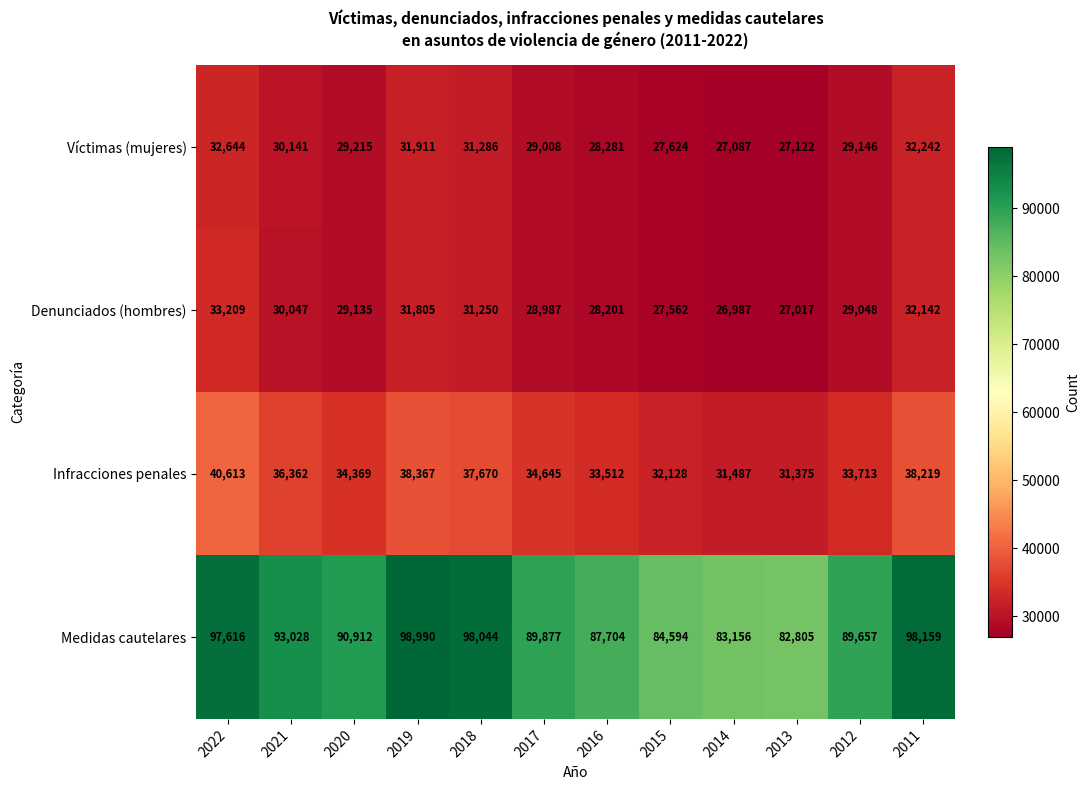

At which category does the chart reach its minimum across all series?

2014